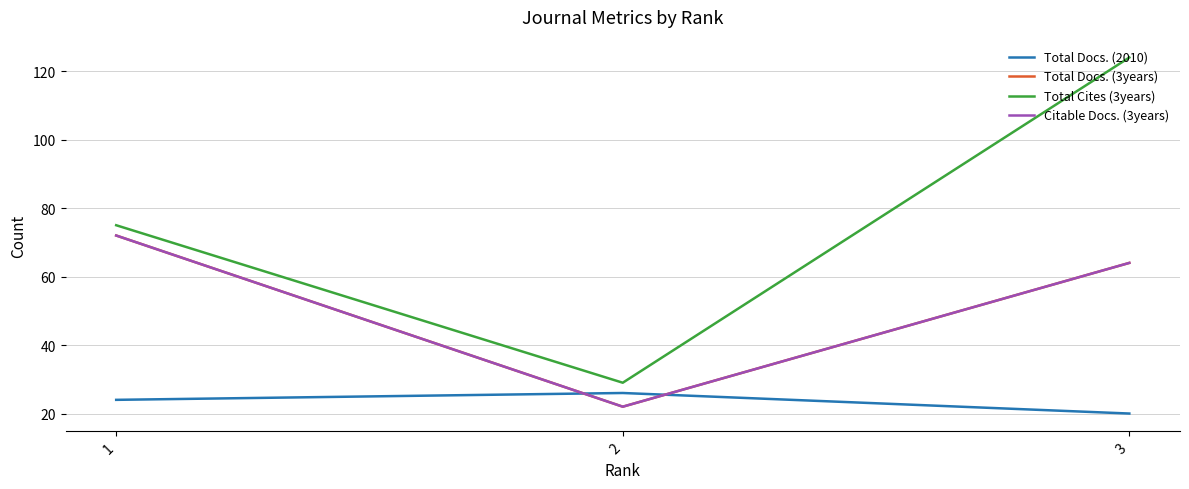

How many Total Cites (3years) values are between 29 and 124?

3